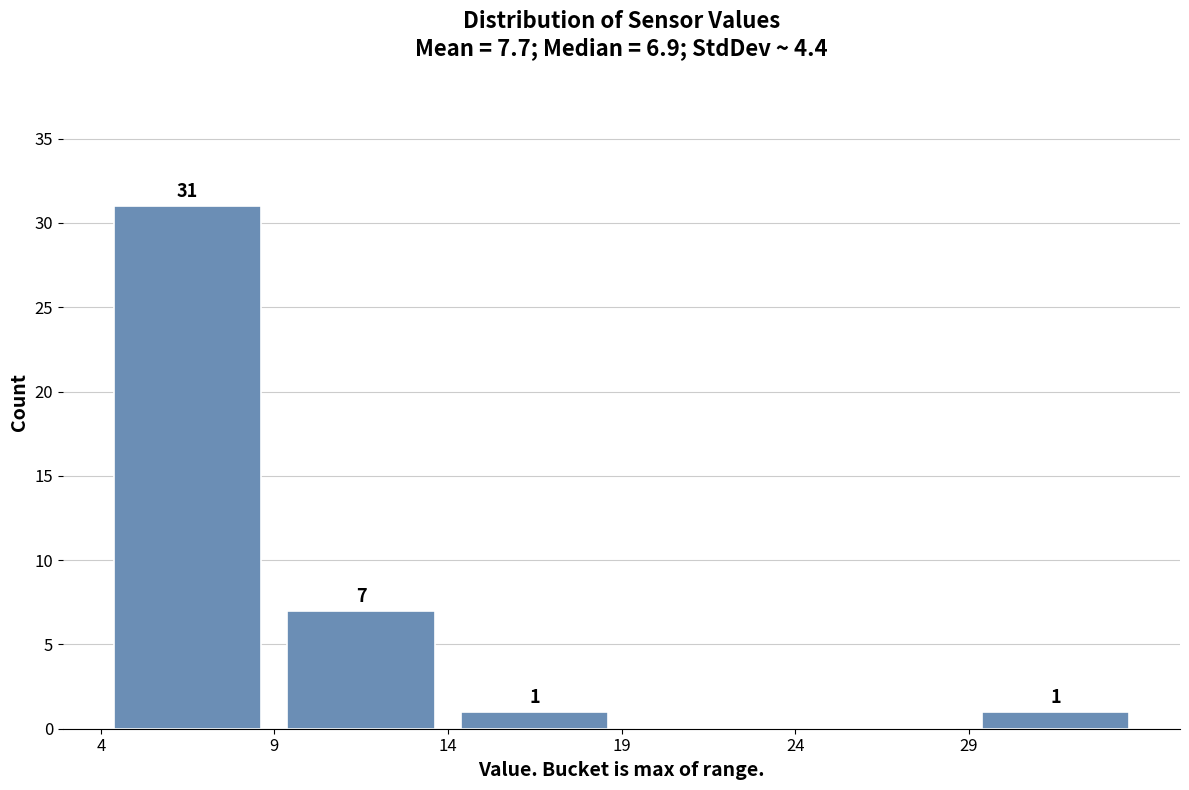

Which range on the x-axis has the tallest bar?

4 to 9